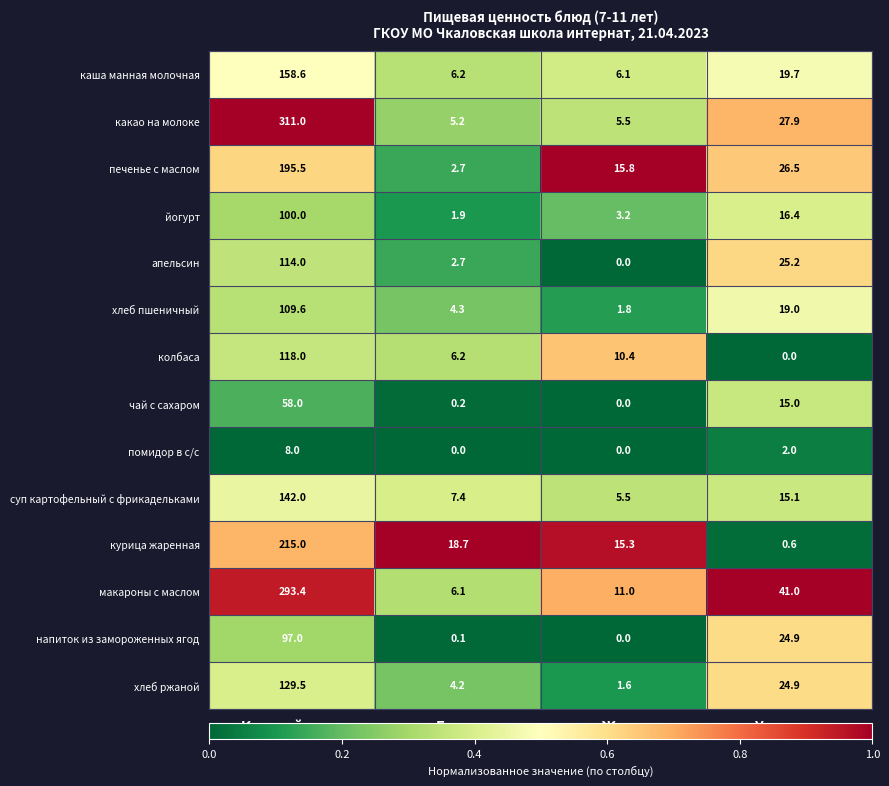

What is the difference between the highest and lowest values at Белки?

18.7